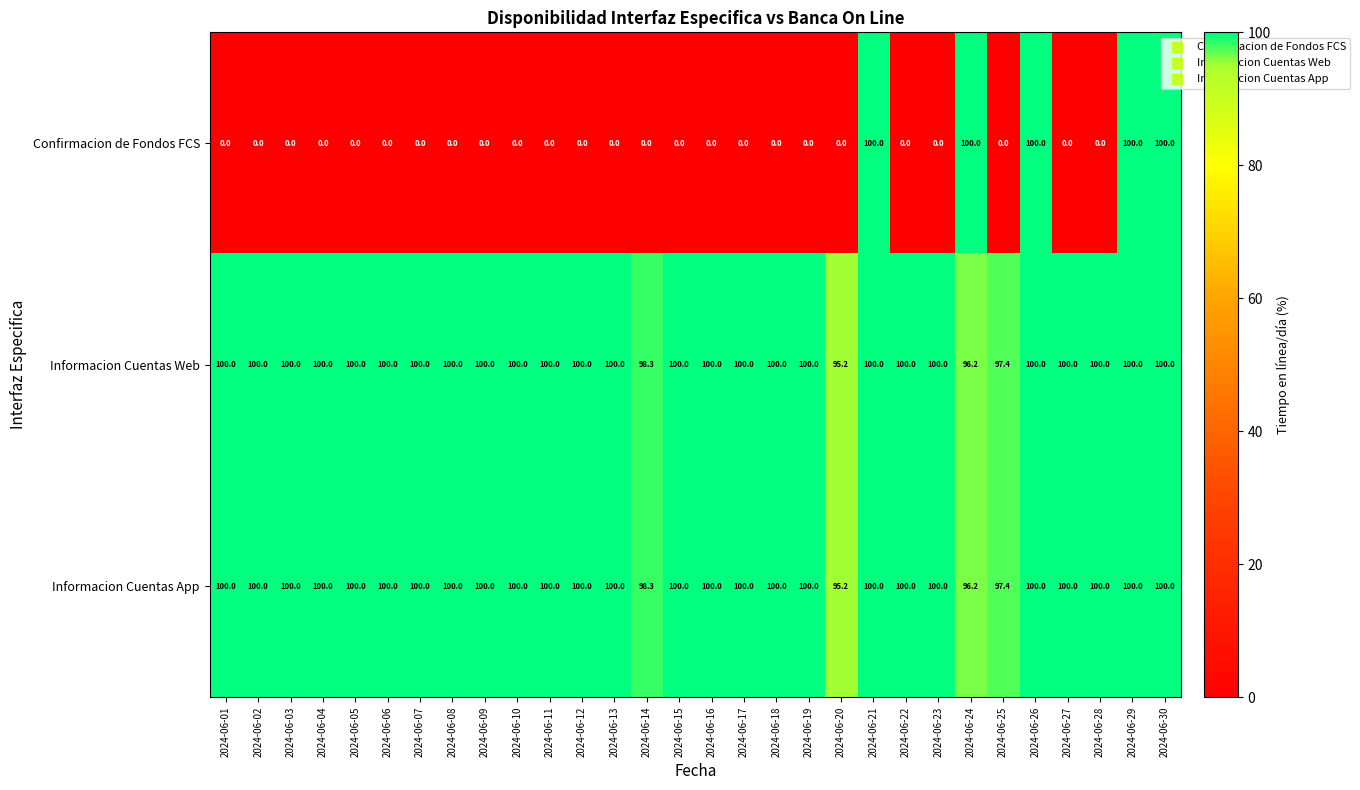

Which category has the lowest value in the Informacion Cuentas Web series?

2024-06-20